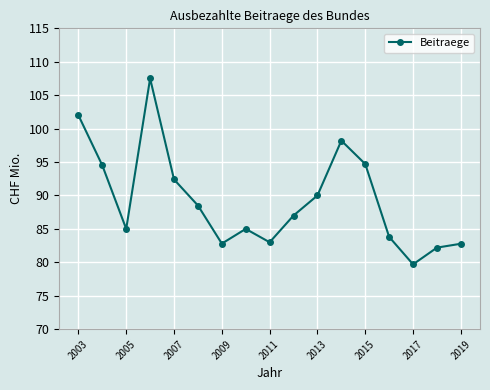

What is the maximum value shown in the chart?

107.5